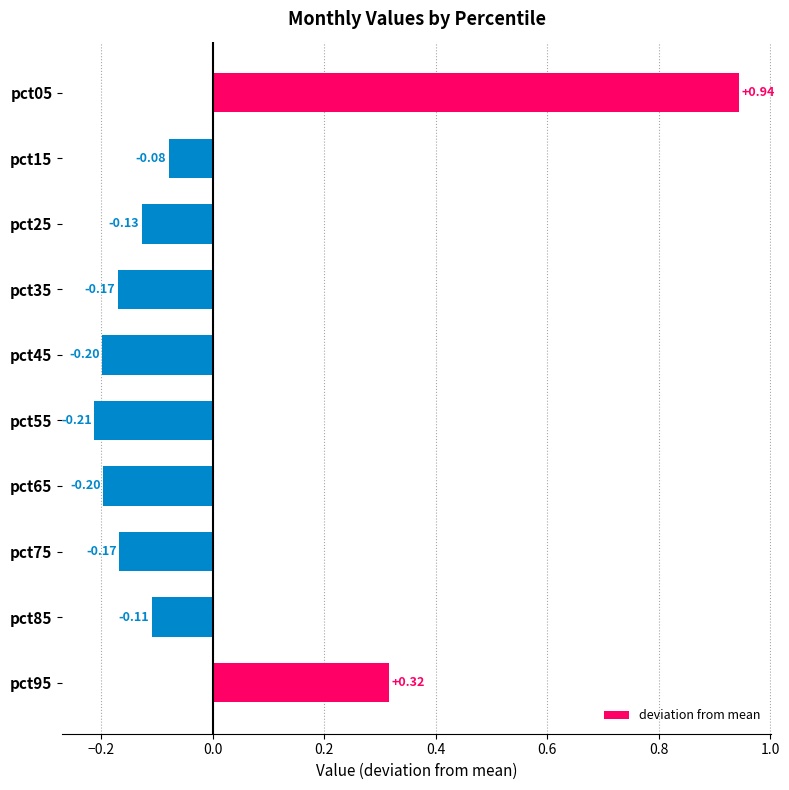

Where is the data nearest to the value 0?

pct15